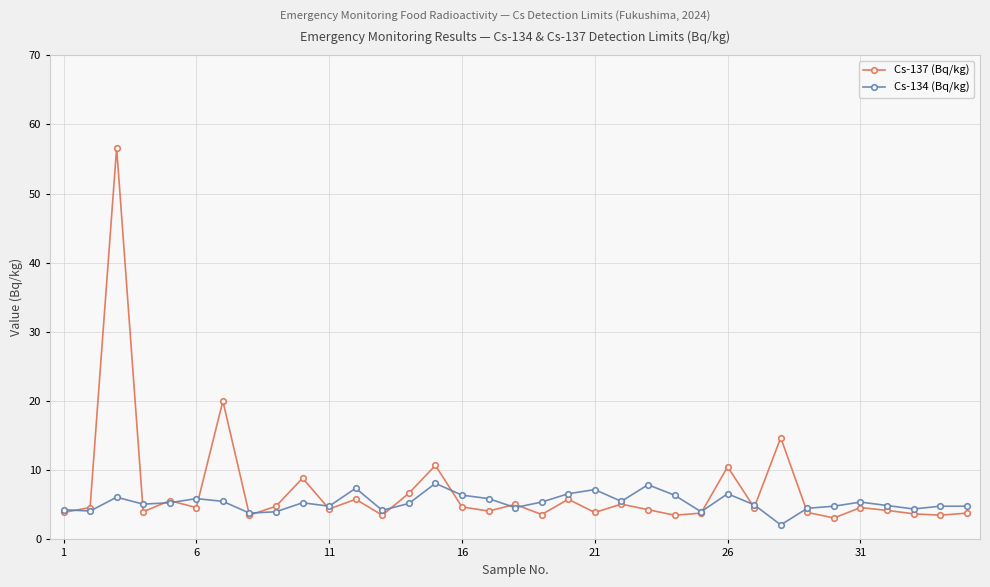

True or false: Cs-134 (Bq/kg) has more than 2 interior local peaks.

True